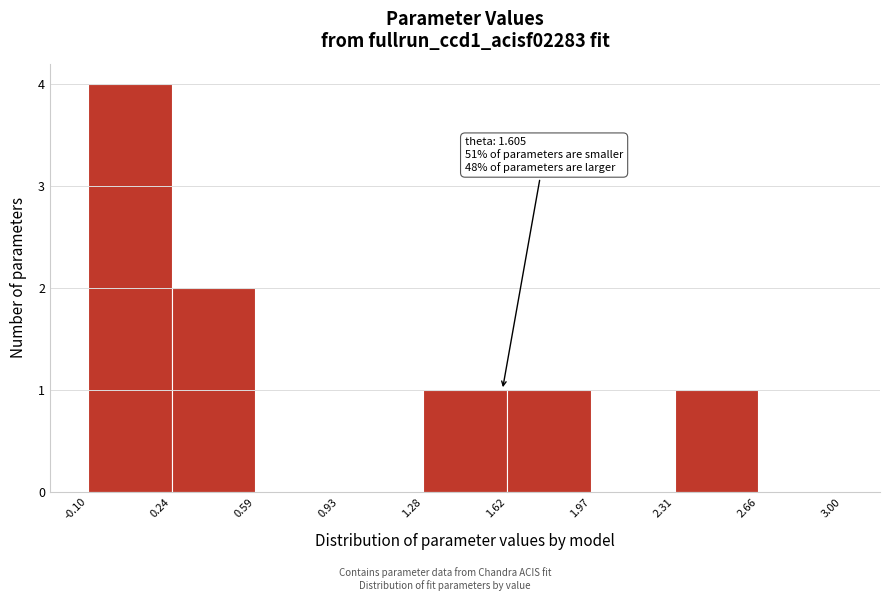

Which range on the x-axis has the tallest bar?

-0.10 to 0.24